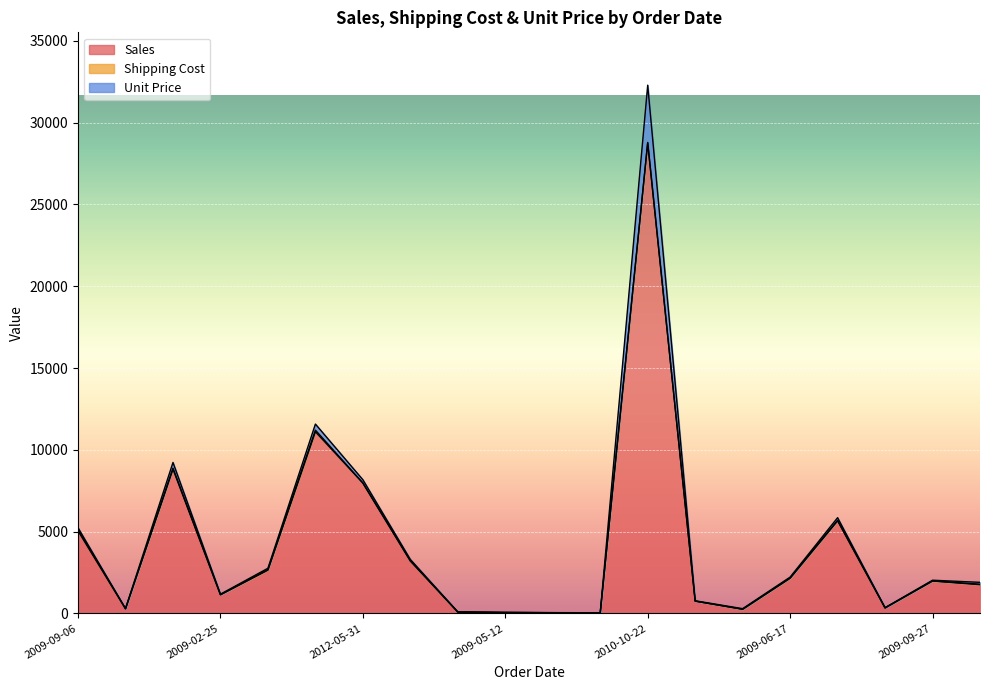

In Unit Price, how many points are higher than both neighbors (excluding endpoints)?

4